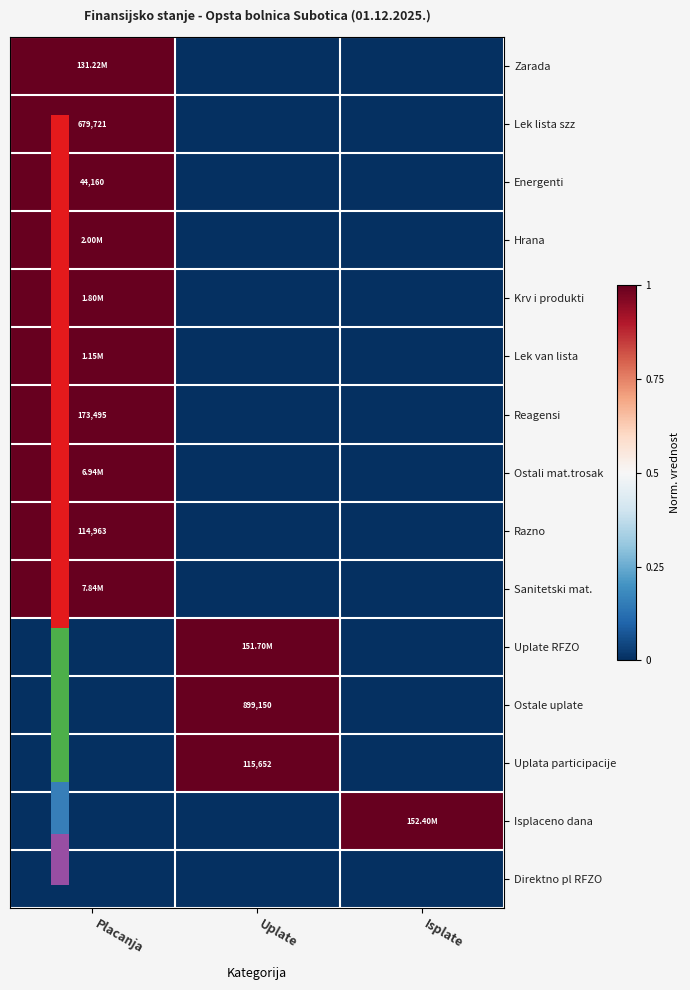

At which category is the sum across all series the highest?

Placanja